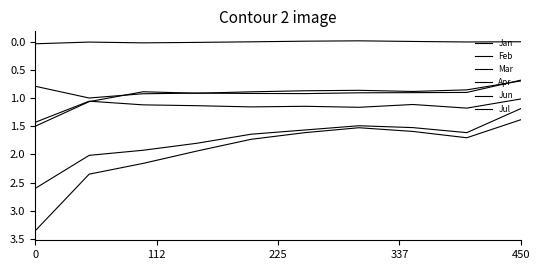

At which category does Mar reach its first local peak?

225